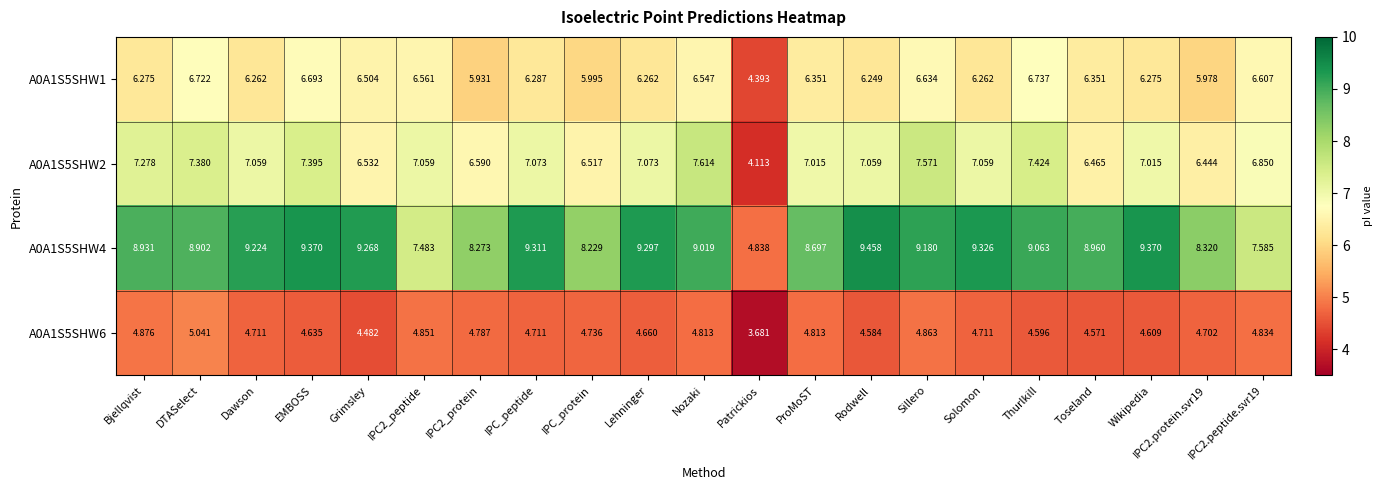

Which category has the lowest value in the A0A1S5SHW6 series?

Patrickios